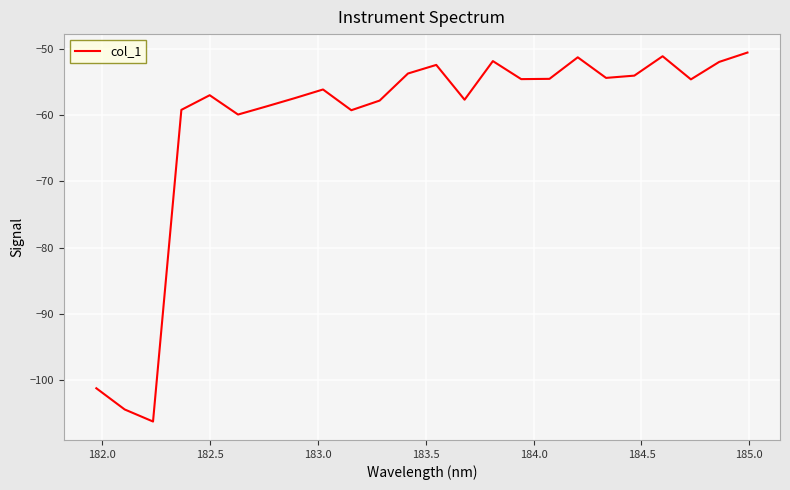

What is the difference between the maximum and minimum values?

55.8